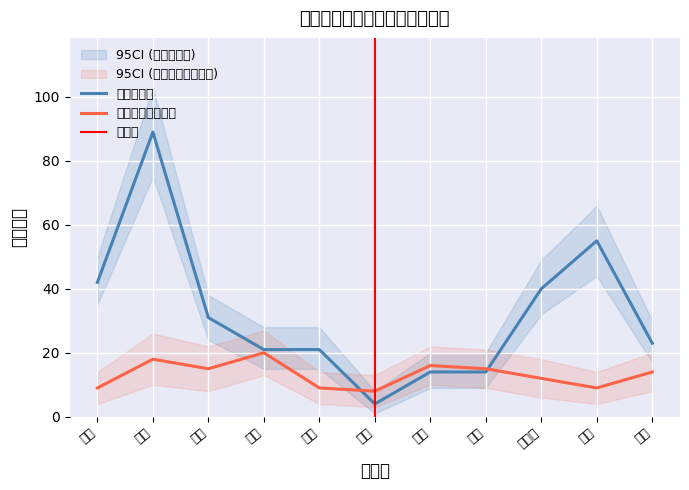

At which label does 一般販売業 first exceed 23?

向陽